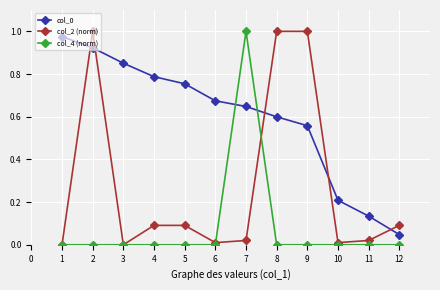

Is the value of col_0 at 7 greater than the value of col_4 (norm) at 4?

Yes